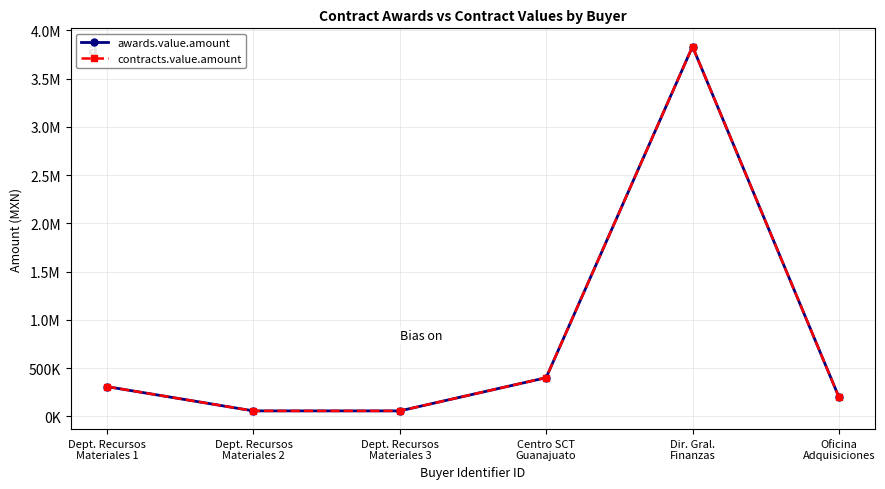

True or false: awards.value.amount has a value of 88355.4 at Dept. Recursos
Materiales 2.

False